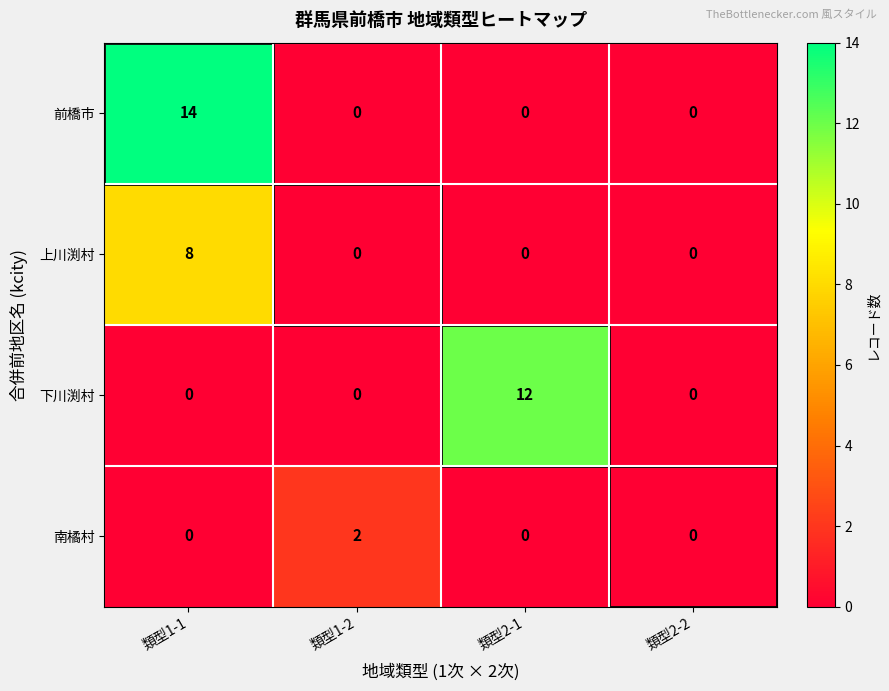

True or false: 上川渕村 has a value of 0 at 類型2-2.

True